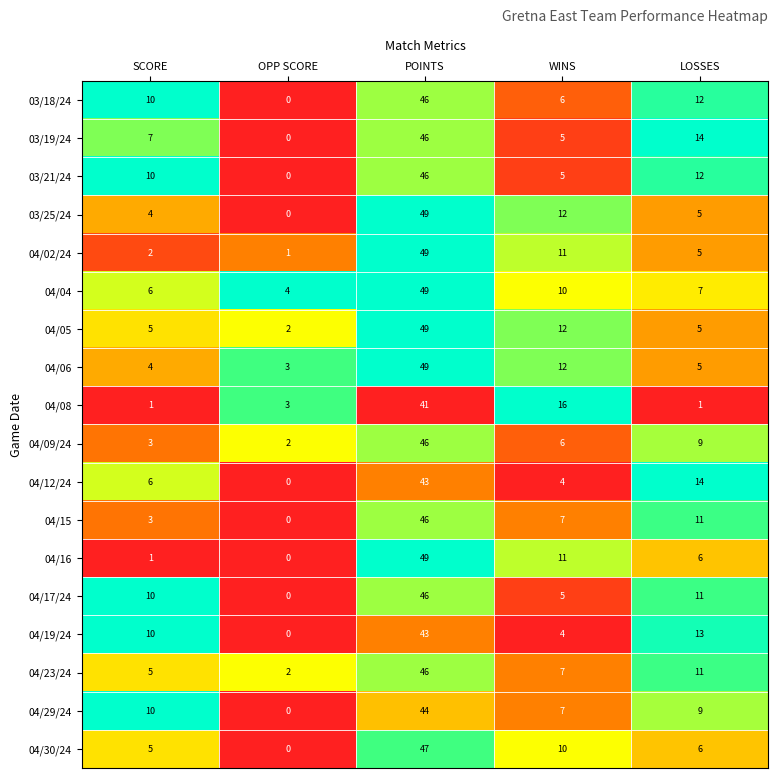

The value of 03/25/24 at OPP SCORE is 0. True or false?

True